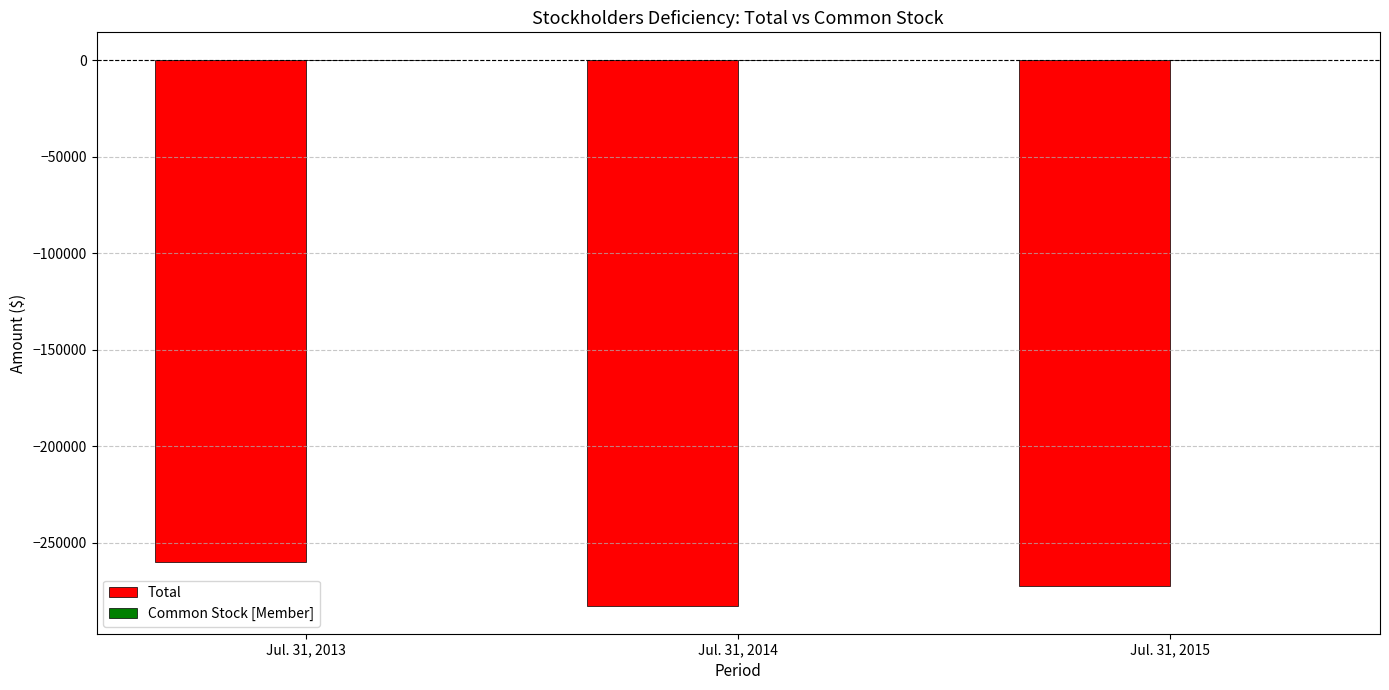

How many values in the Total series exceed -272294?

1